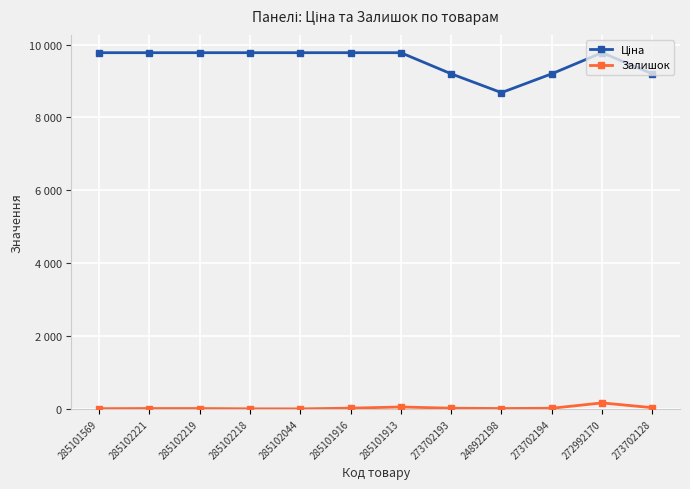

Is it true that Ціна equals 9775.5 at 285101916?

True